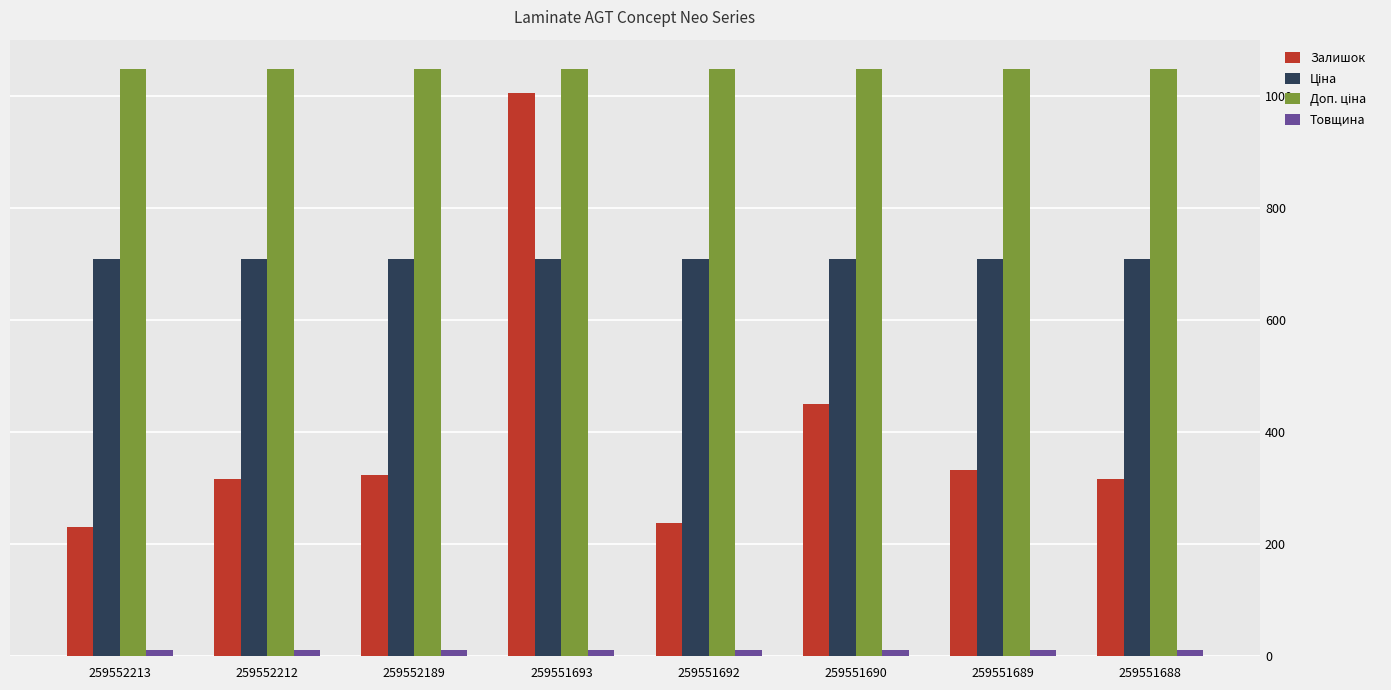

Which series changed the most between 259551693 and 259551689?

Залишок